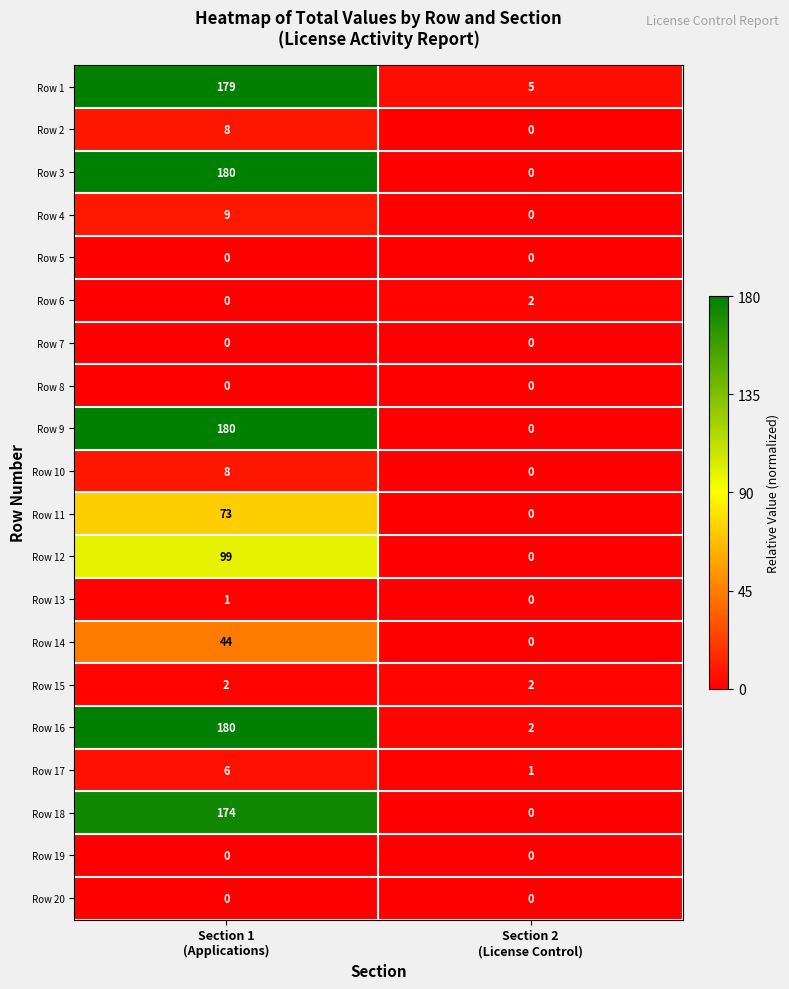

What is the difference between the maximum and minimum values in the Row 14 series?

44